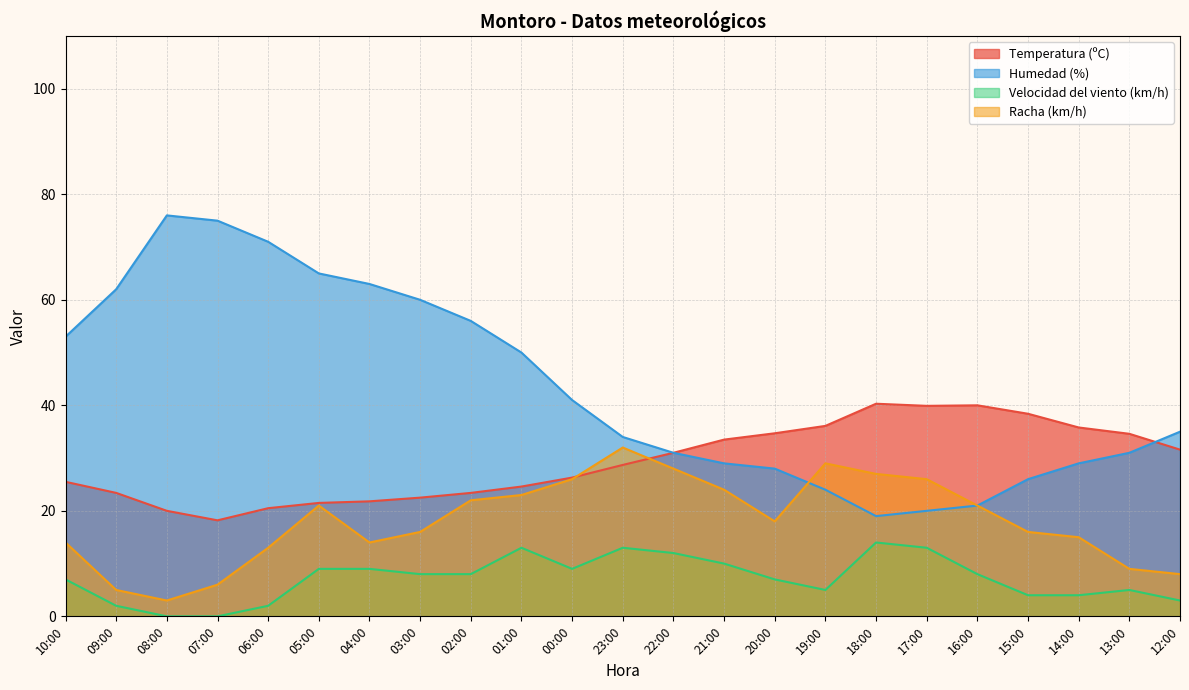

At which category is the sum across all series the highest?

05:00